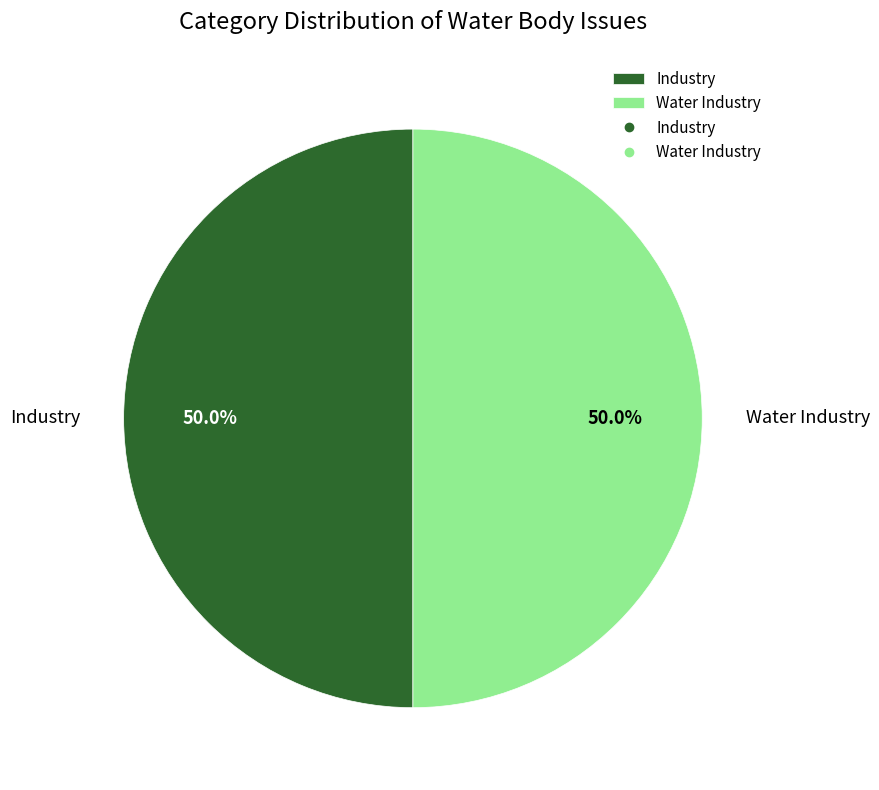

Do Industry and Water Industry together represent more than half of the pie?

Yes